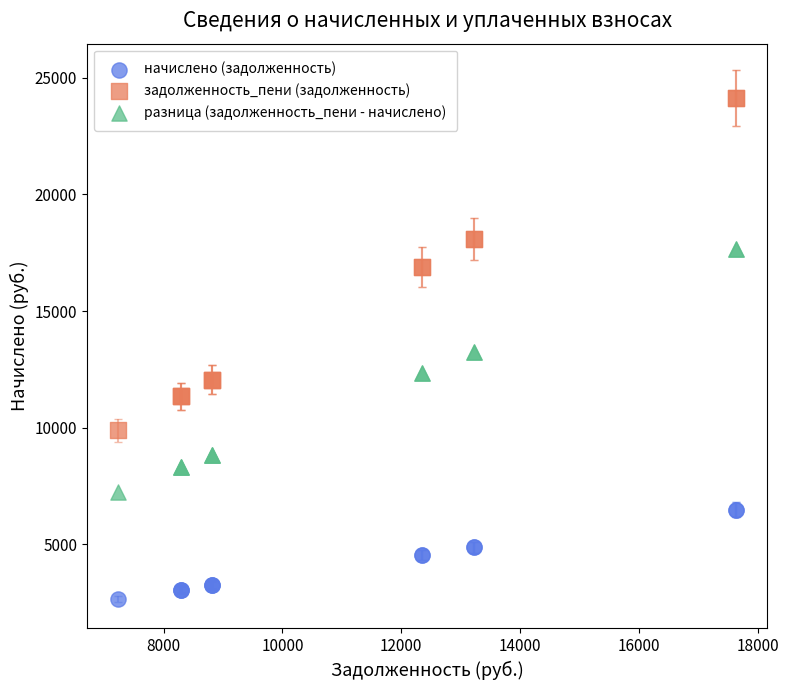

Which series reaches the maximum Y coordinate?

задолженность_пени (задолженность)